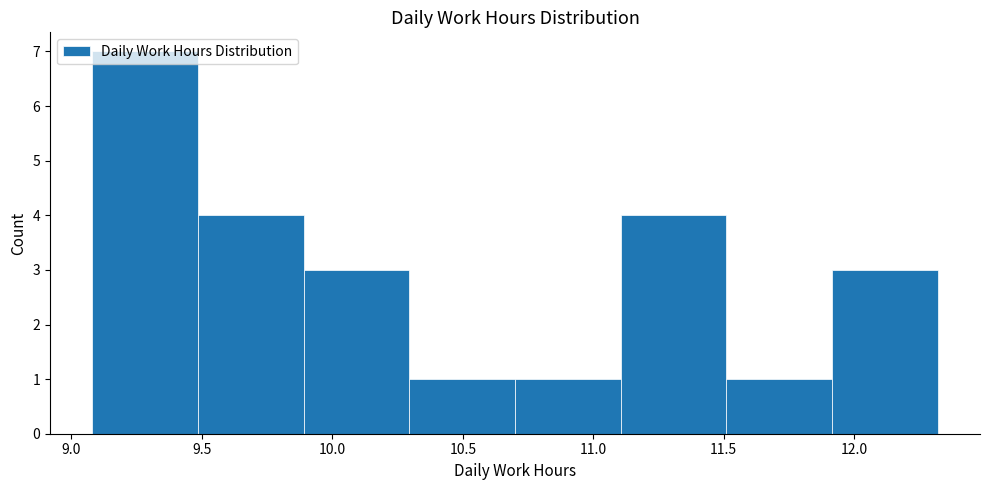

What is the height of the bar covering 11.915 to 12.320 on the x-axis? Neither the bar edges nor the heights are printed on the chart, so give them approximately, as read against the axes.

3